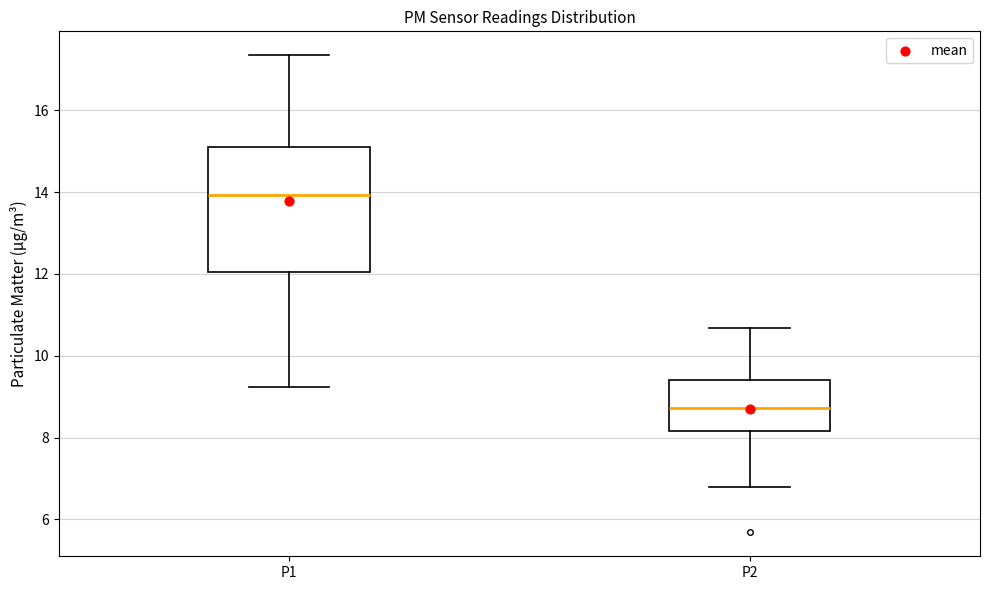

Which box is the tallest, from its lower edge to its upper edge?

P1